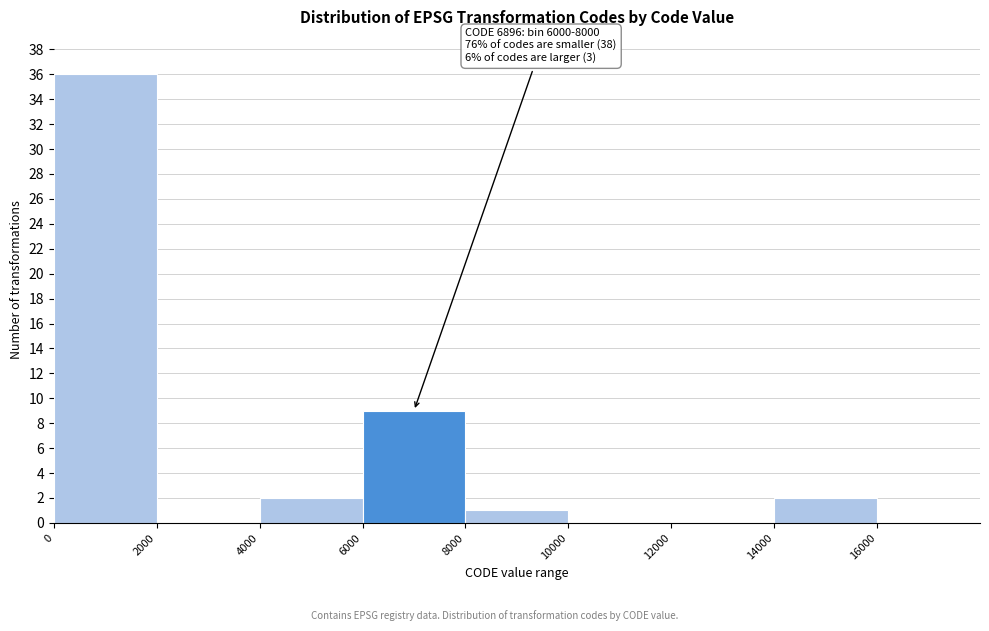

Which range on the x-axis has the tallest bar?

0 to 2000